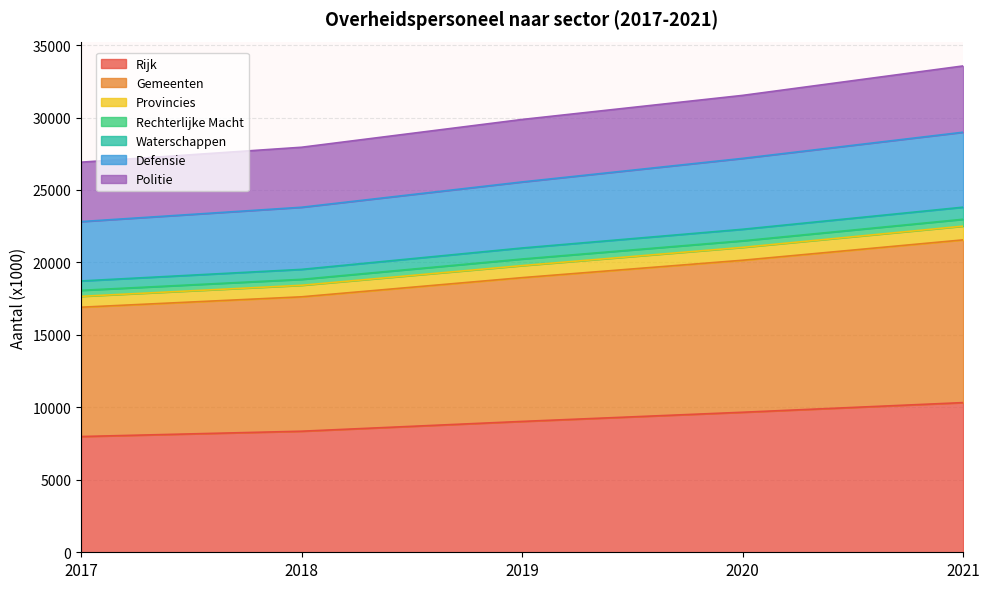

True or false: Politie and Gemeenten cross at least once.

False